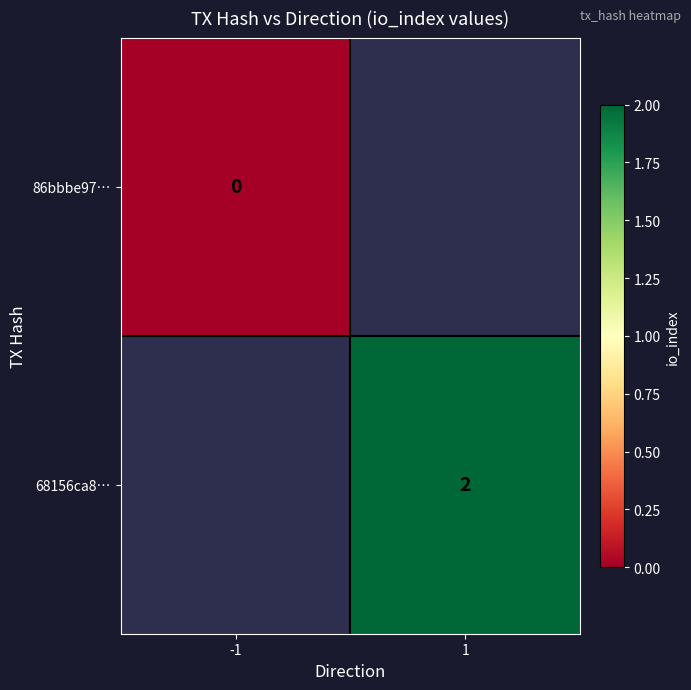

Count the number of categories in the chart.

2